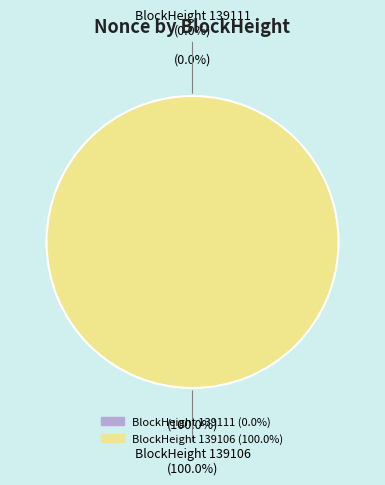

What percentage is the 139106 slice, to the nearest percent?

100%